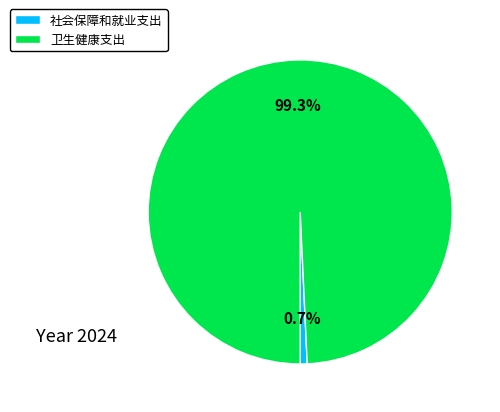

Which slice represents more than half of the pie?

卫生健康支出